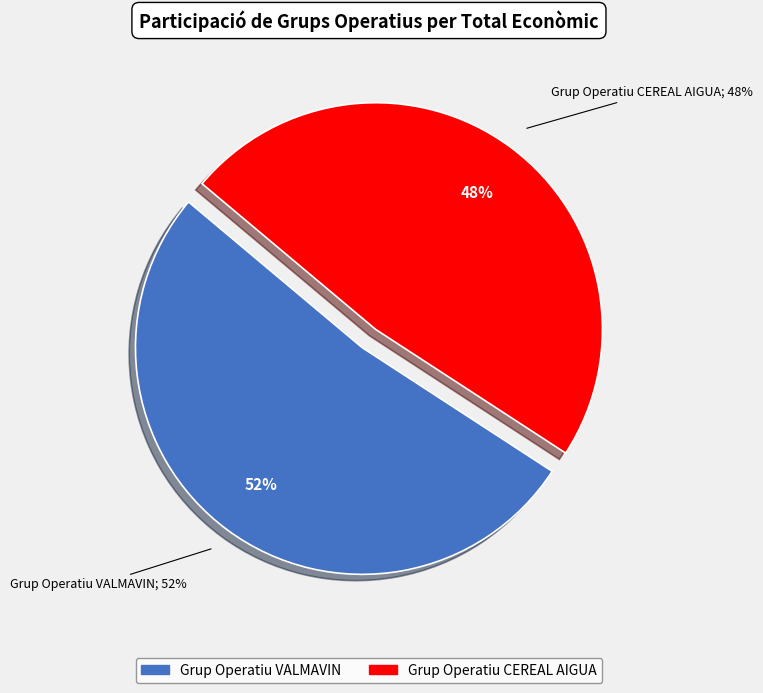

What is the majority slice?

Grup Operatiu VALMAVIN